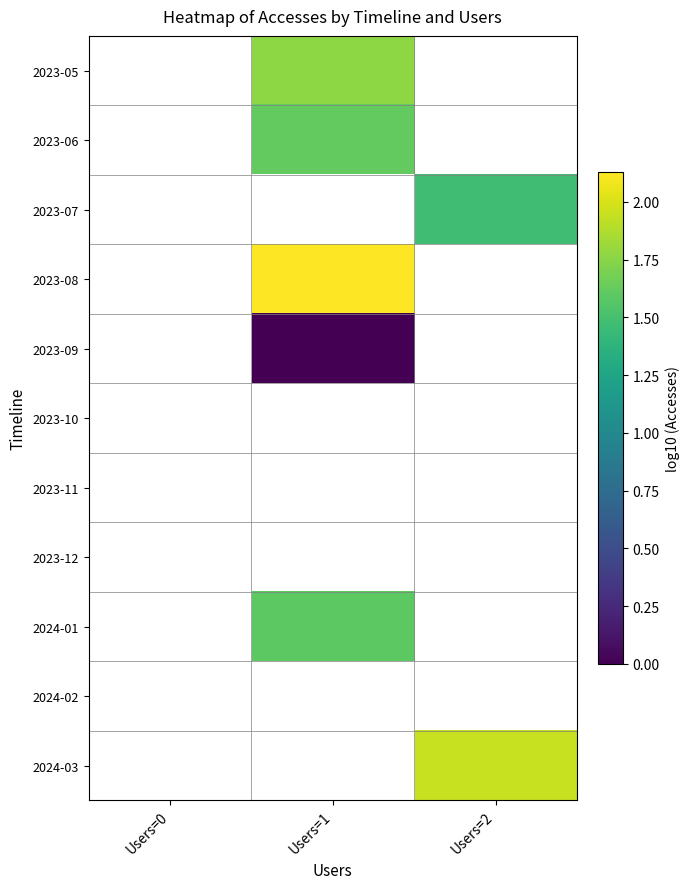

How many series are shown in this chart?

11